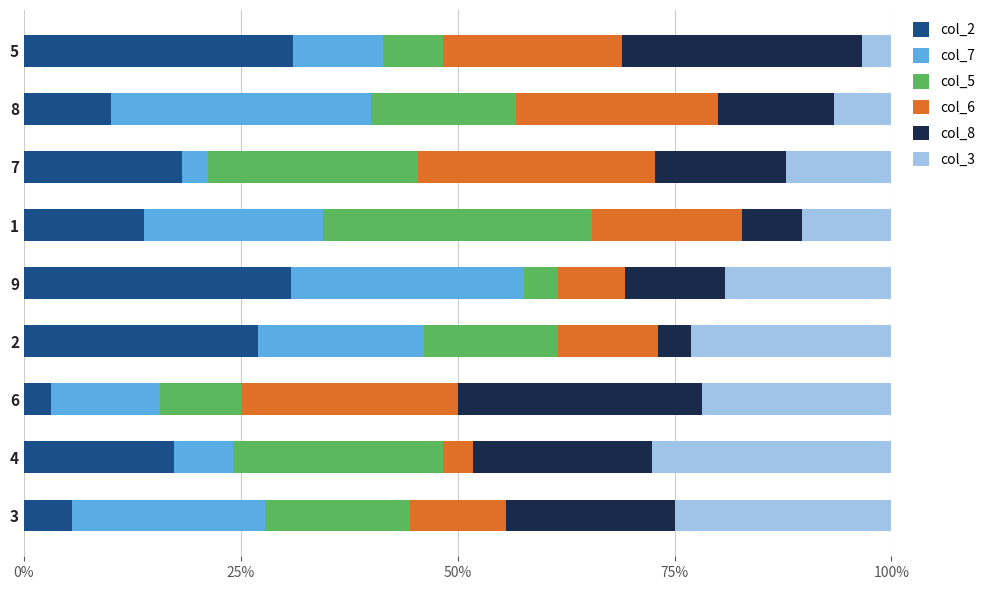

What is the minimum value for col_2?

3.1